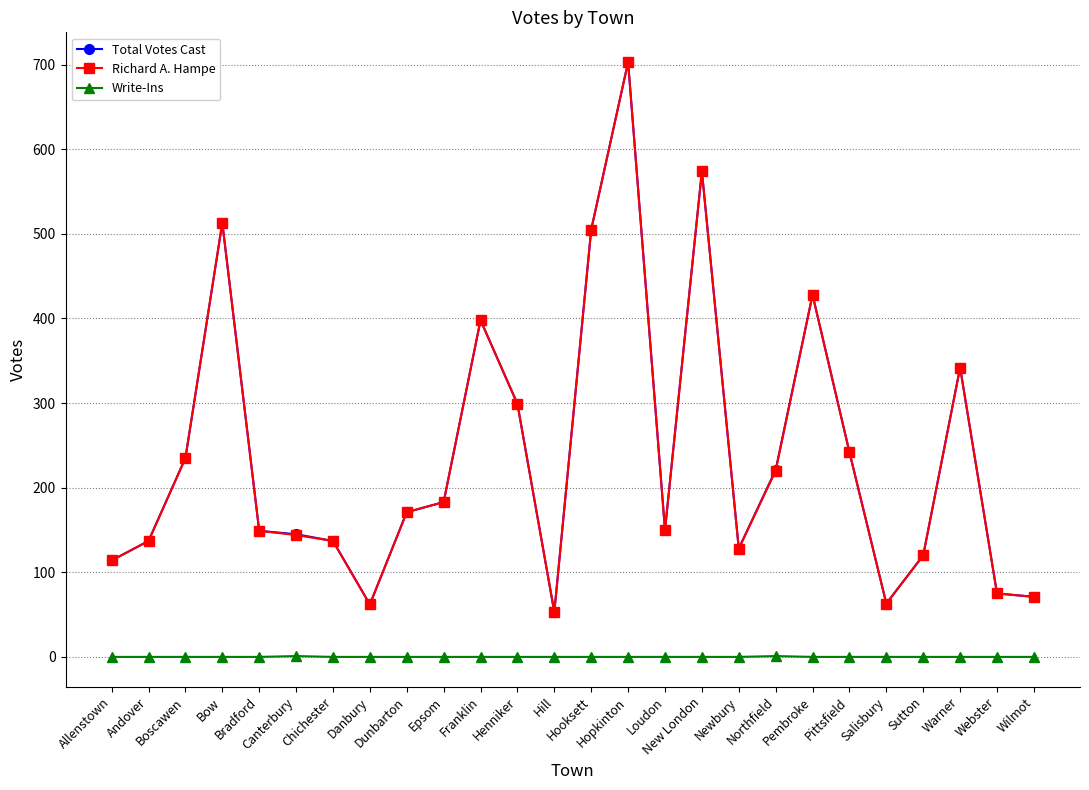

Does the chart have visible grid lines?

Yes